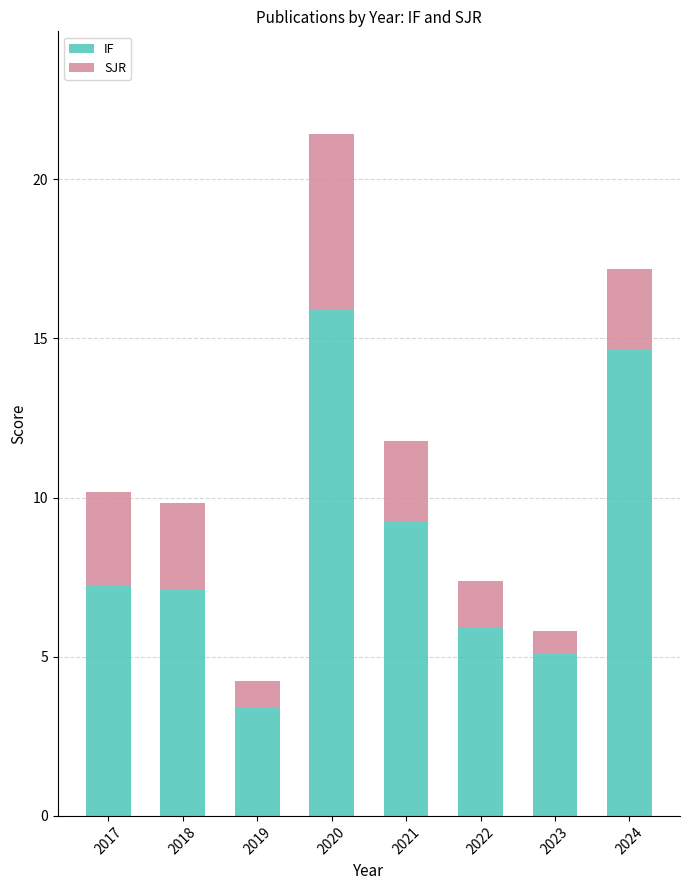

What is the lowest value of the IF series?

3.4